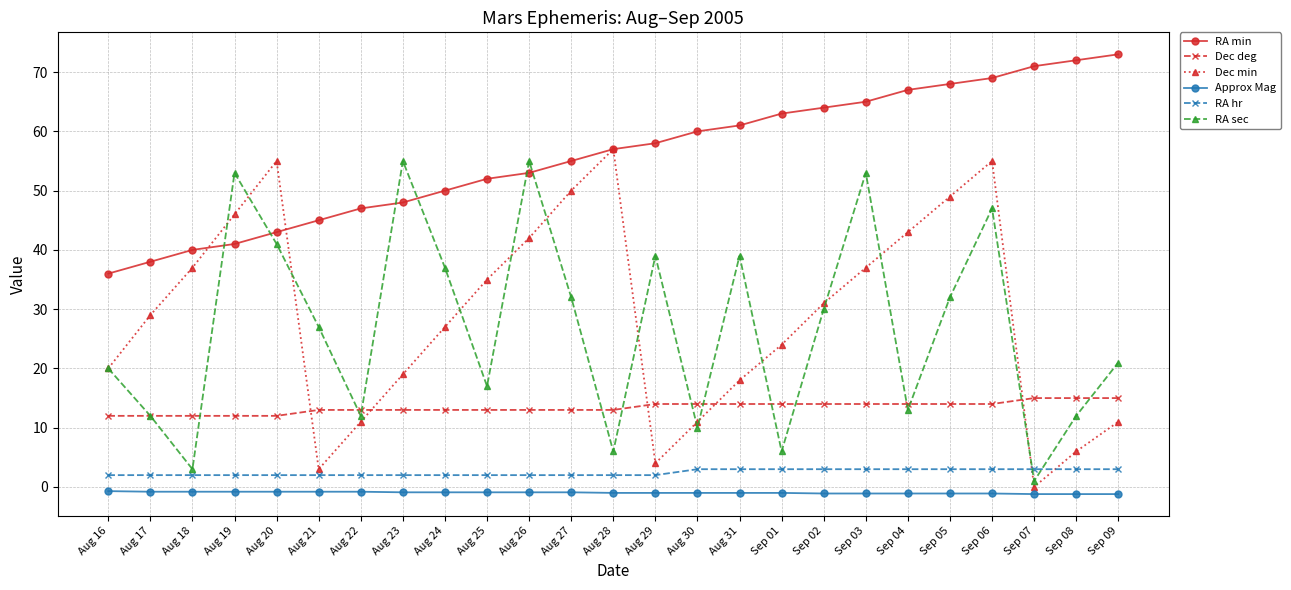

List the series in order of their peak value, highest first.

RA min, Dec min, RA sec, Dec deg, RA hr, Approx Mag